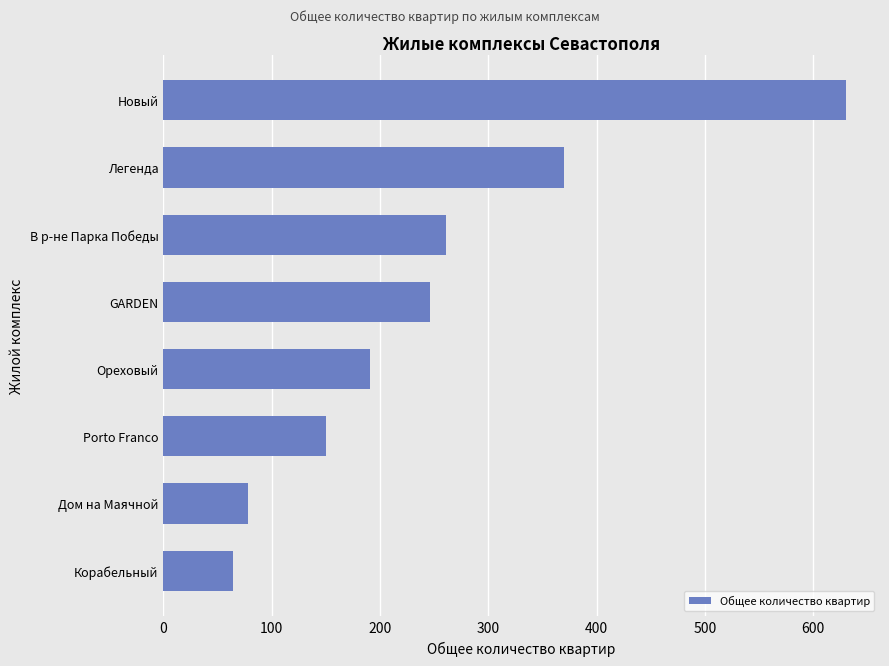

Does the chart contain stacked bars?

No